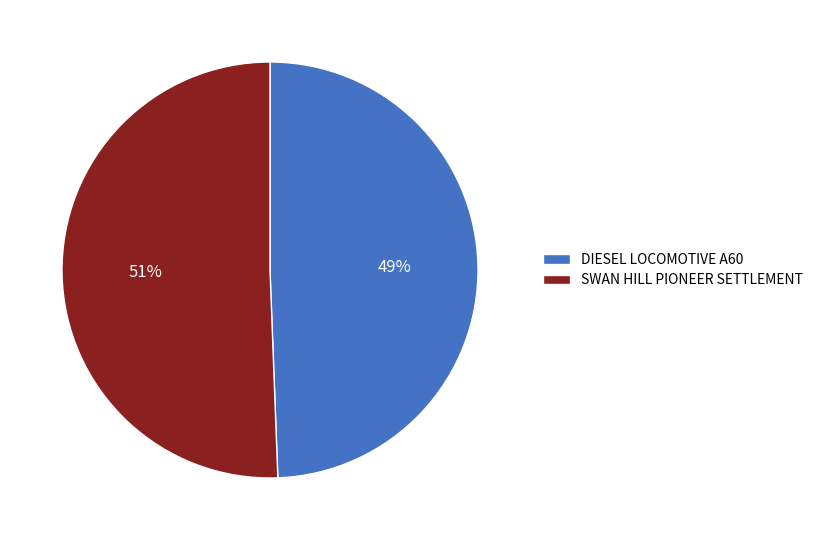

What is the majority slice?

SWAN HILL PIONEER SETTLEMENT